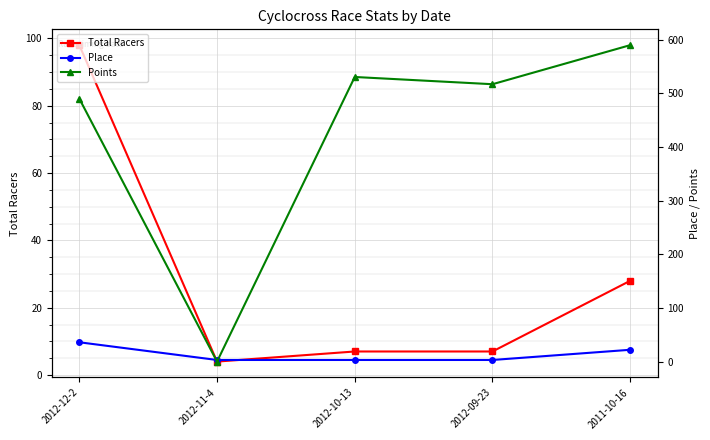

What is the difference between the Total Racers values at 2012-12-2 and 2012-10-13?

91